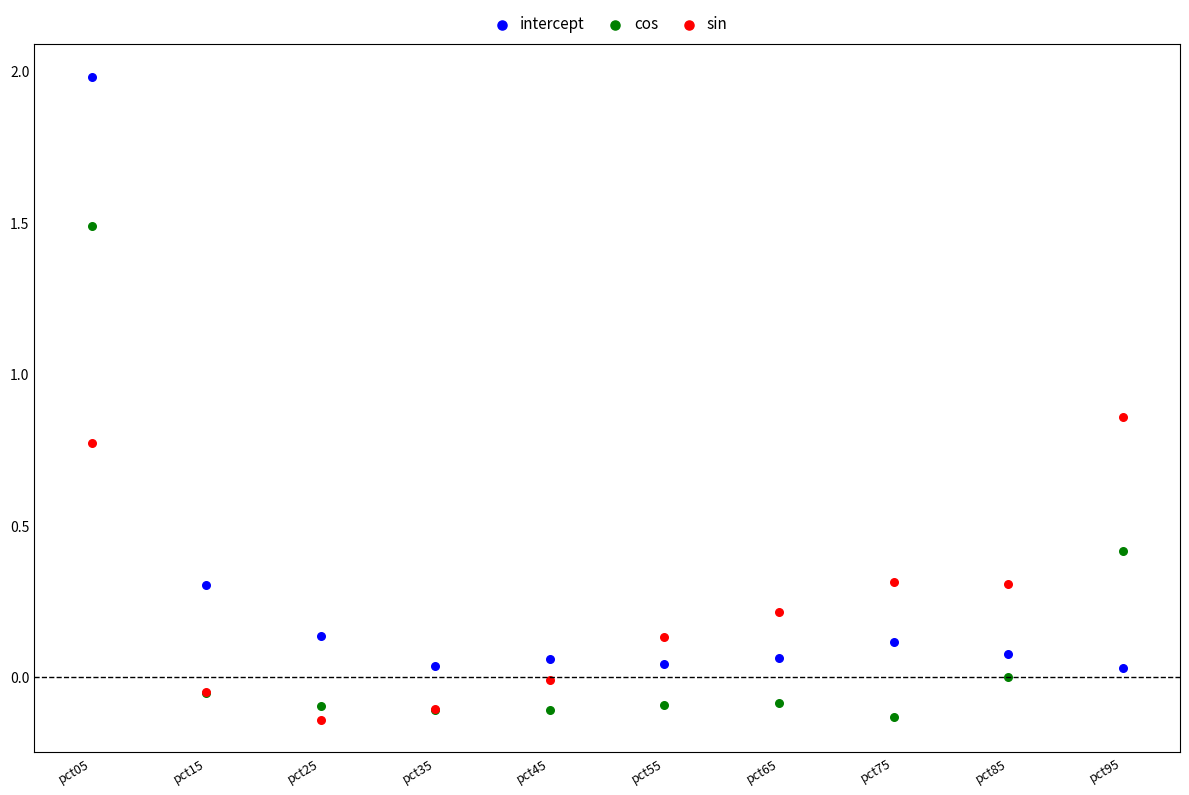

In the intercept series, what Y value is closest to 1?

0.3